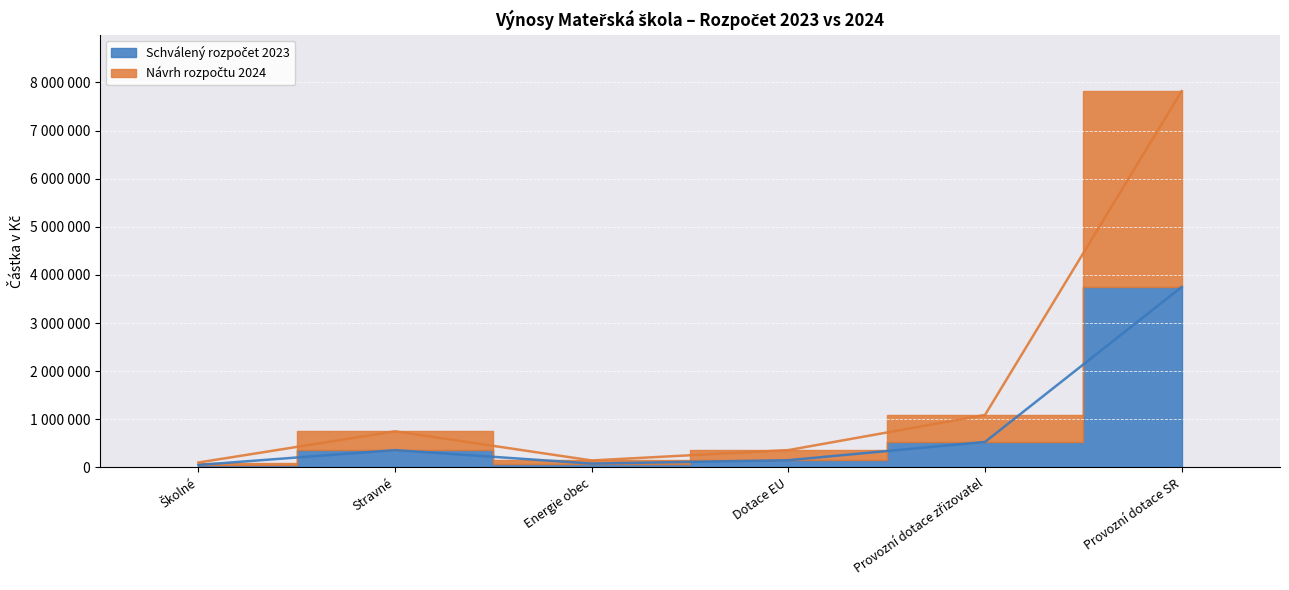

What is the sum of the Schválený rozpočet 2023 values at Dotace EU and Provozní dotace SR?

3900000